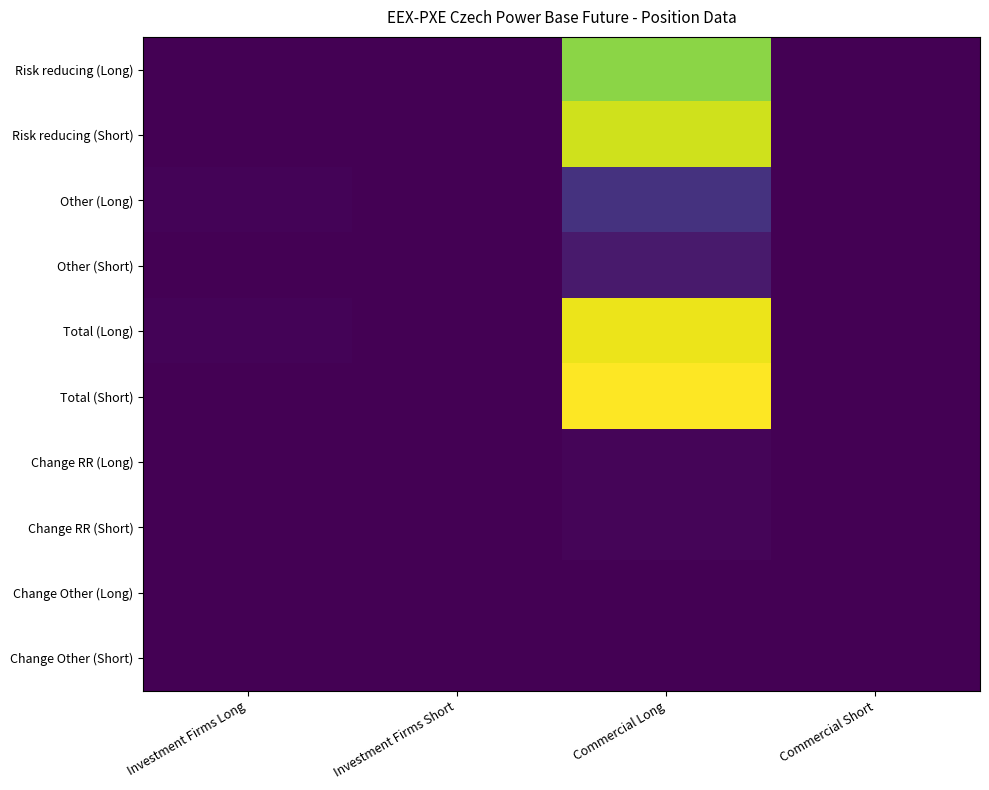

Which series has the largest range (max minus min)?

Total (Short)